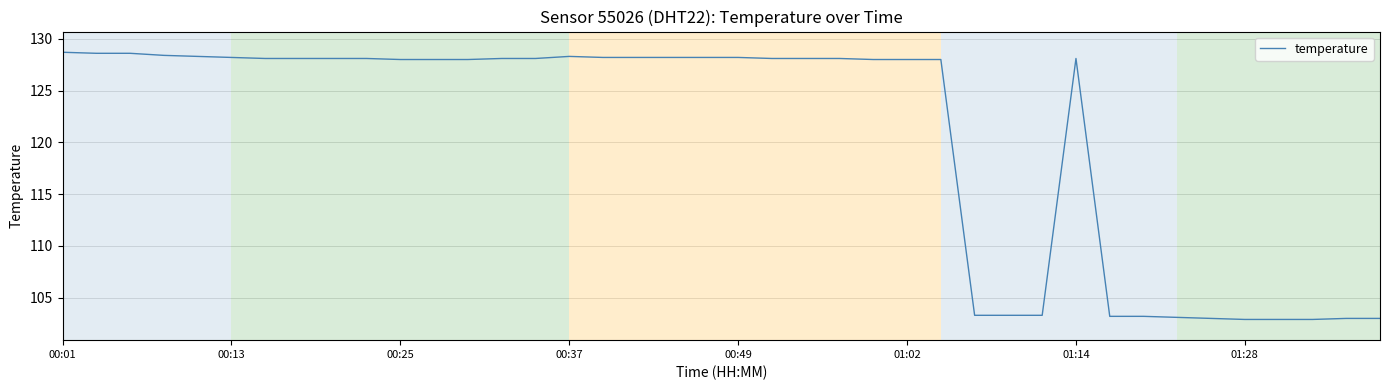

Count the number of data series in this chart.

1